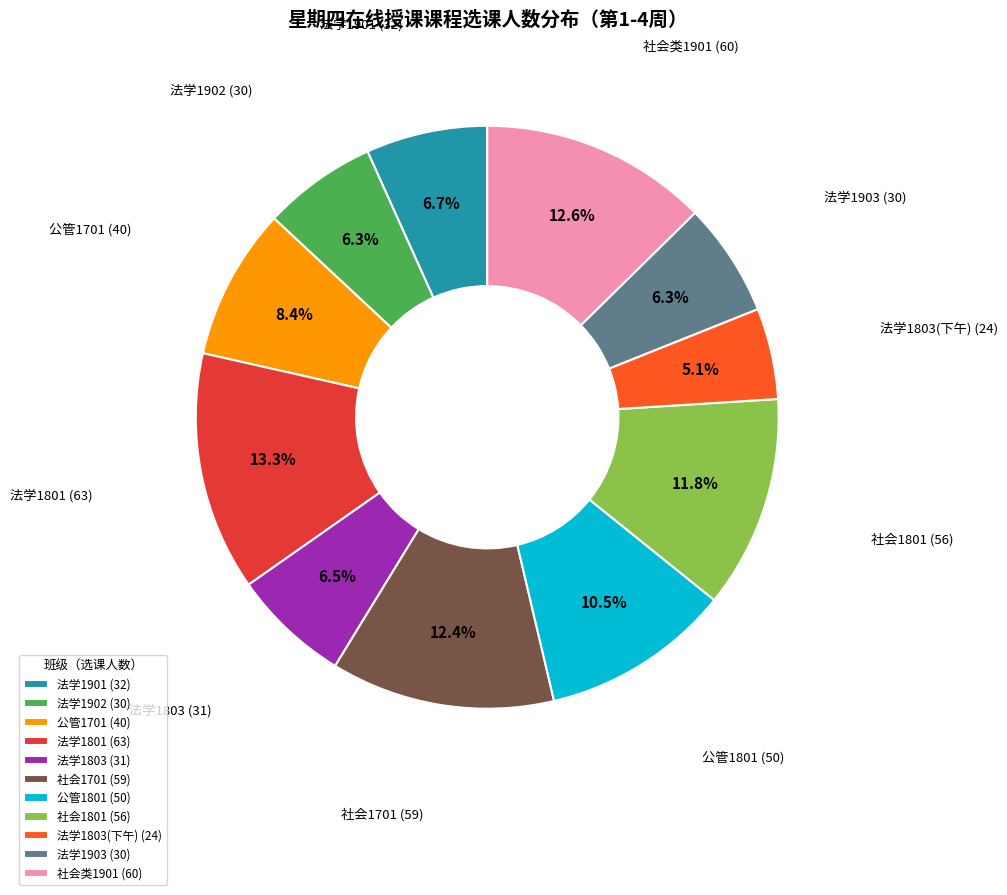

Approximately how many times larger is the value at 法学1803(下午) (24) compared to 法学1902 (30)?

0.8